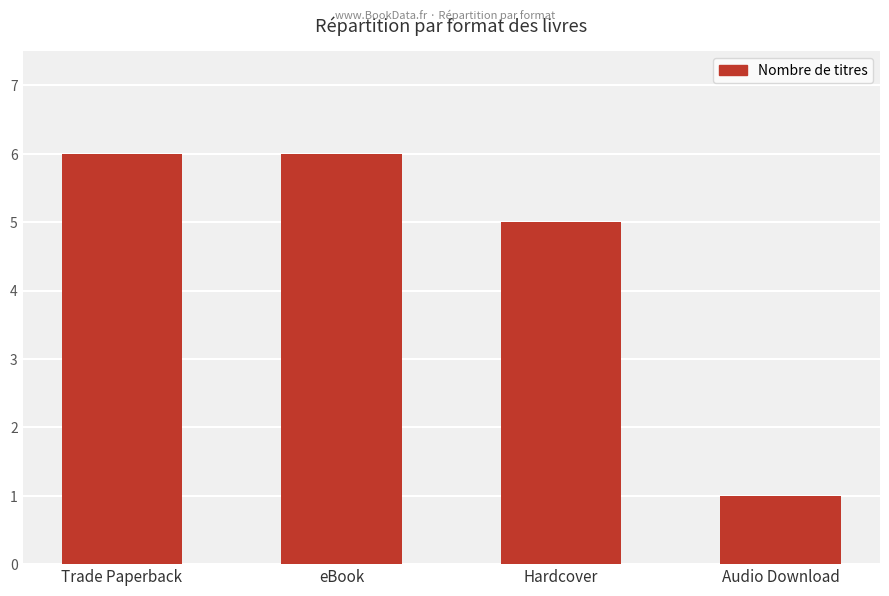

What is the label of the 1st bar from the left?

Trade Paperback